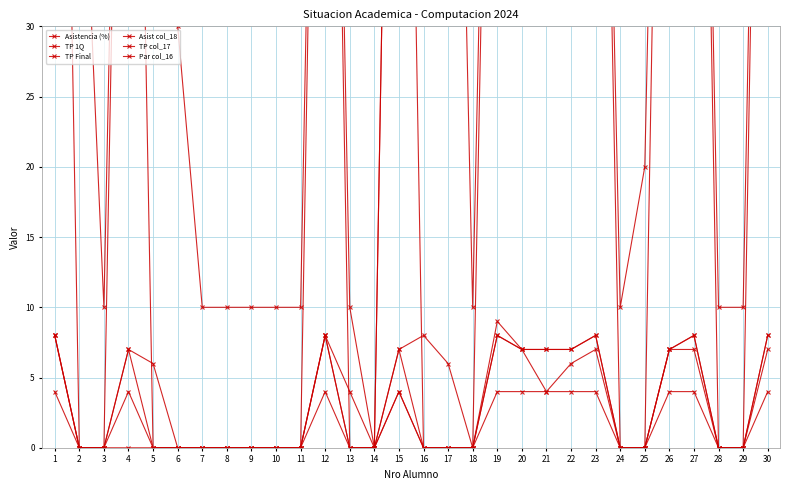

Which series has the widest spread of values?

Asistencia (%)